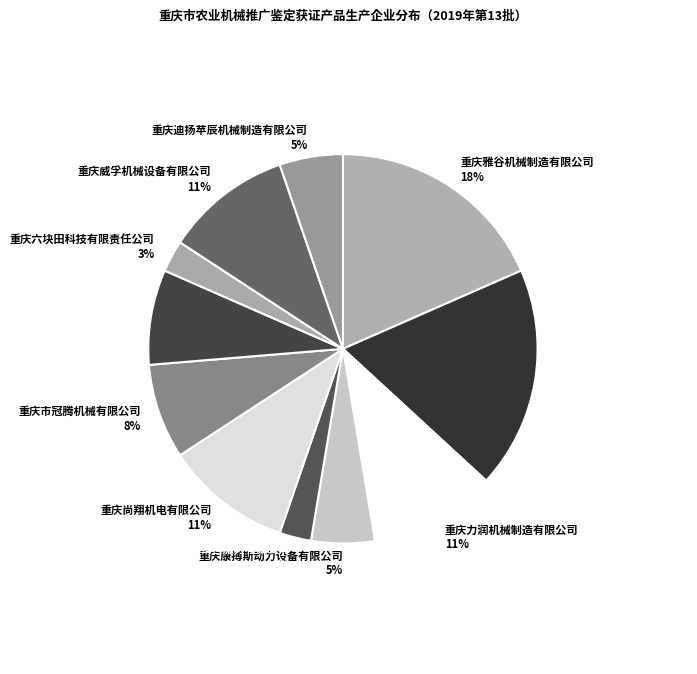

How many slices are in this pie chart?

11